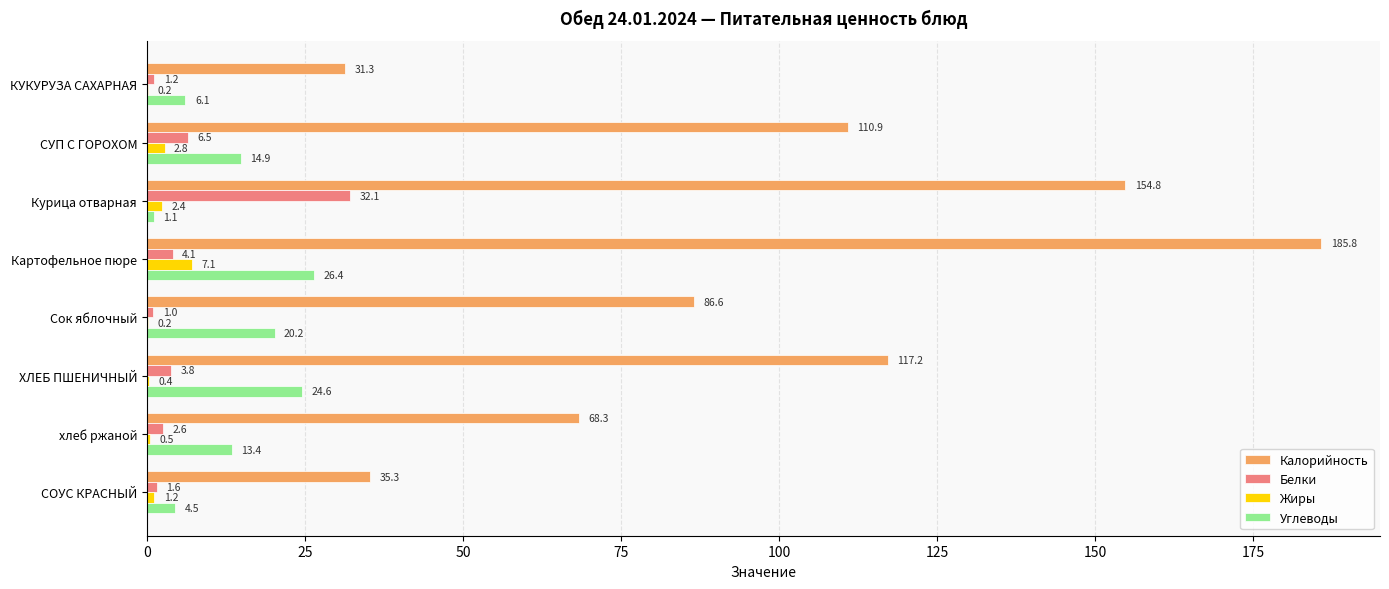

Which category has the highest value across all series?

Картофельное пюре